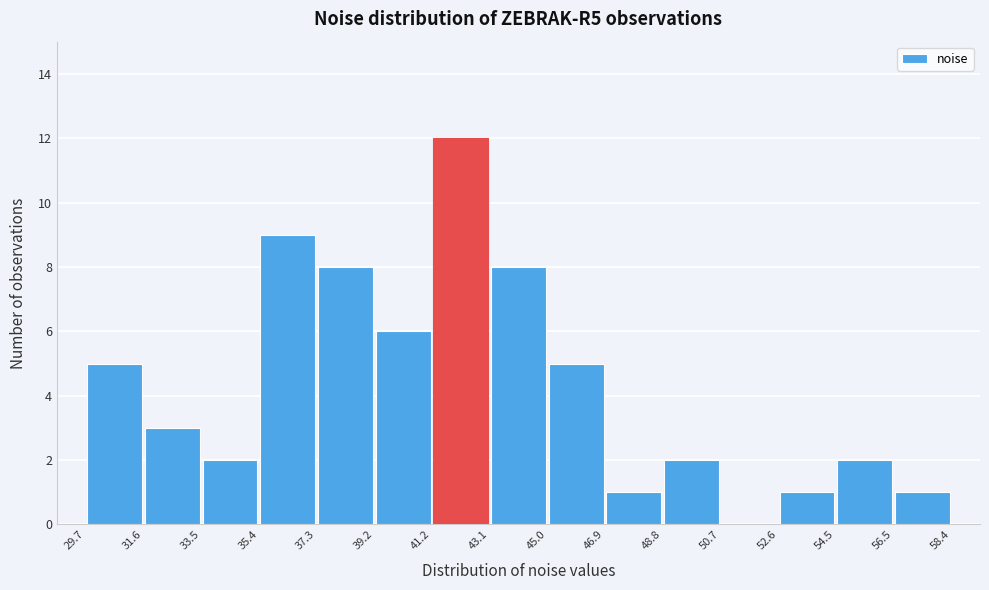

Which range on the x-axis has the tallest bar?

41.2 to 43.1